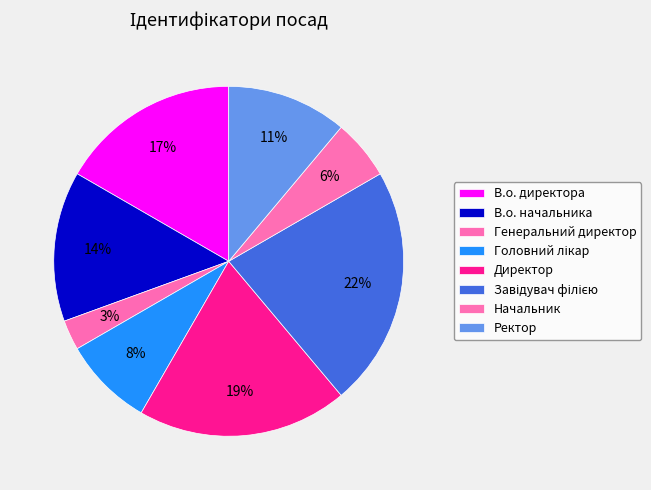

To the nearest percent, what percentage of the pie is Директор?

19%